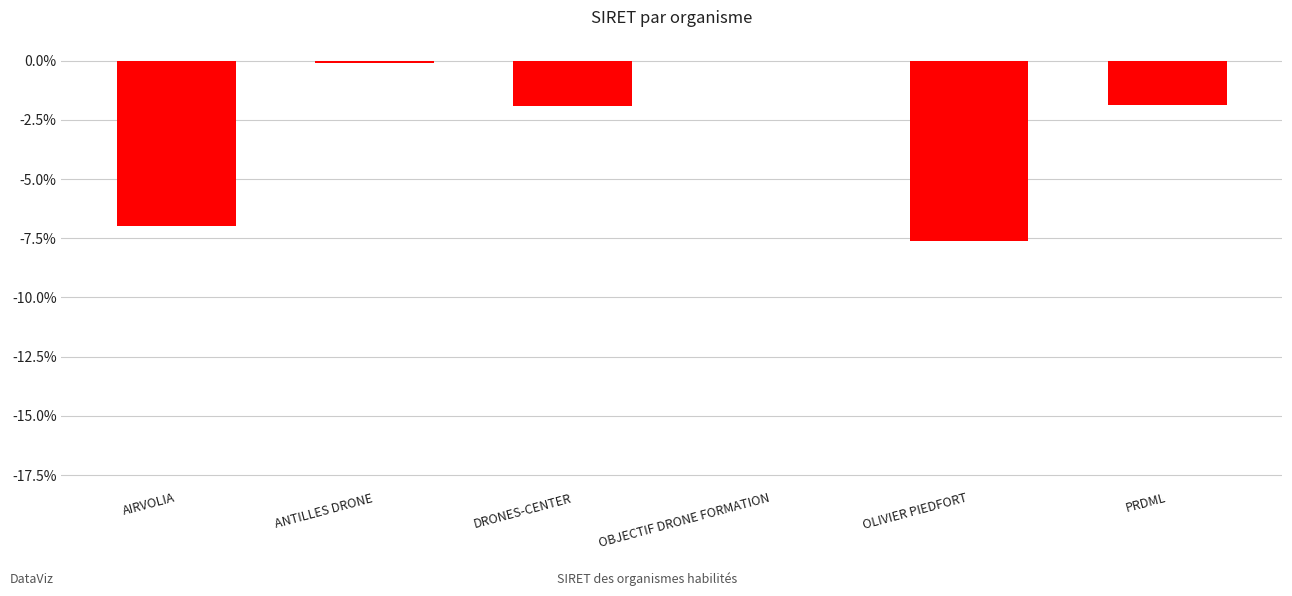

What is the sum of all values?

-18.5